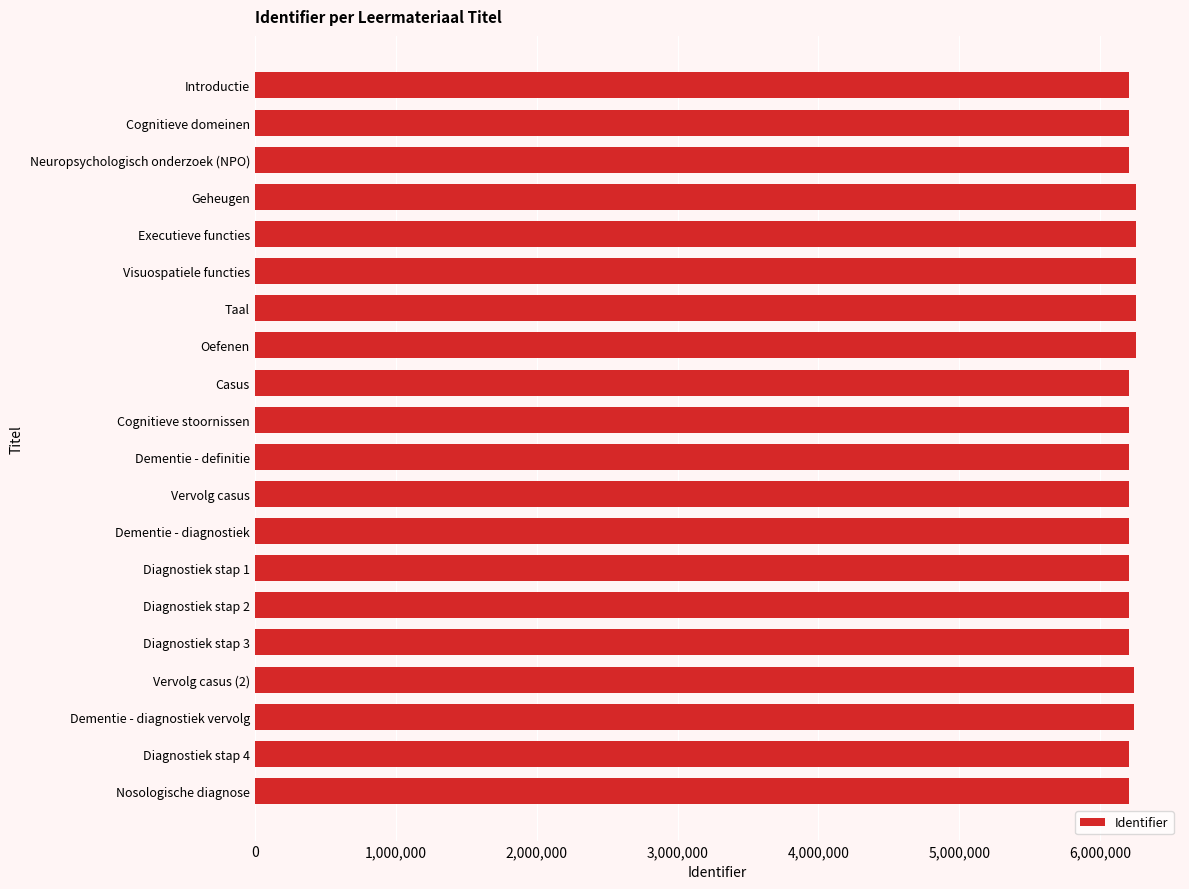

What is the average value?

6218340